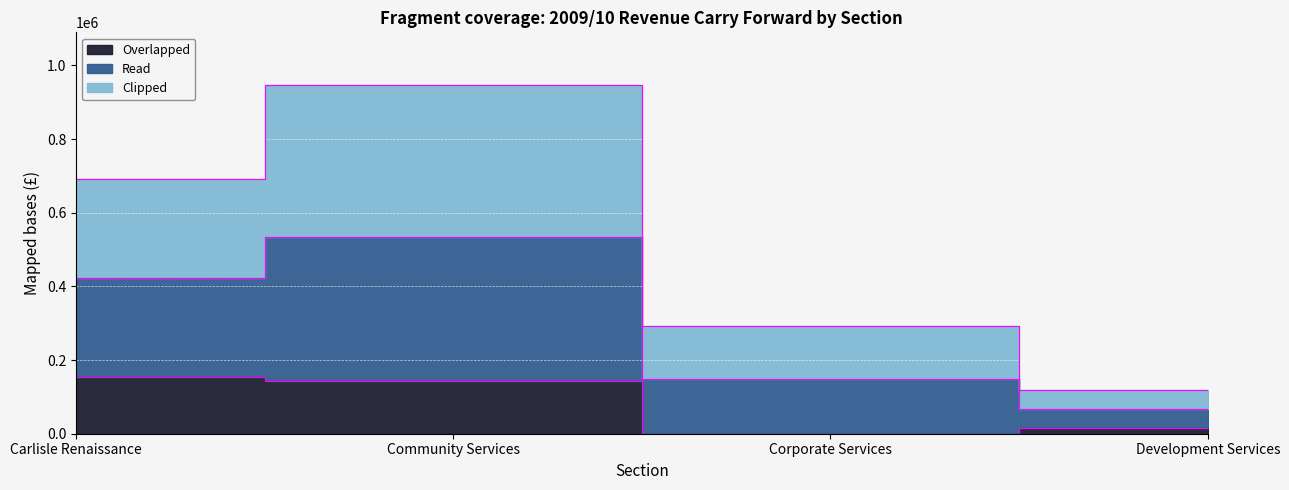

How many lines are shown in the chart?

3